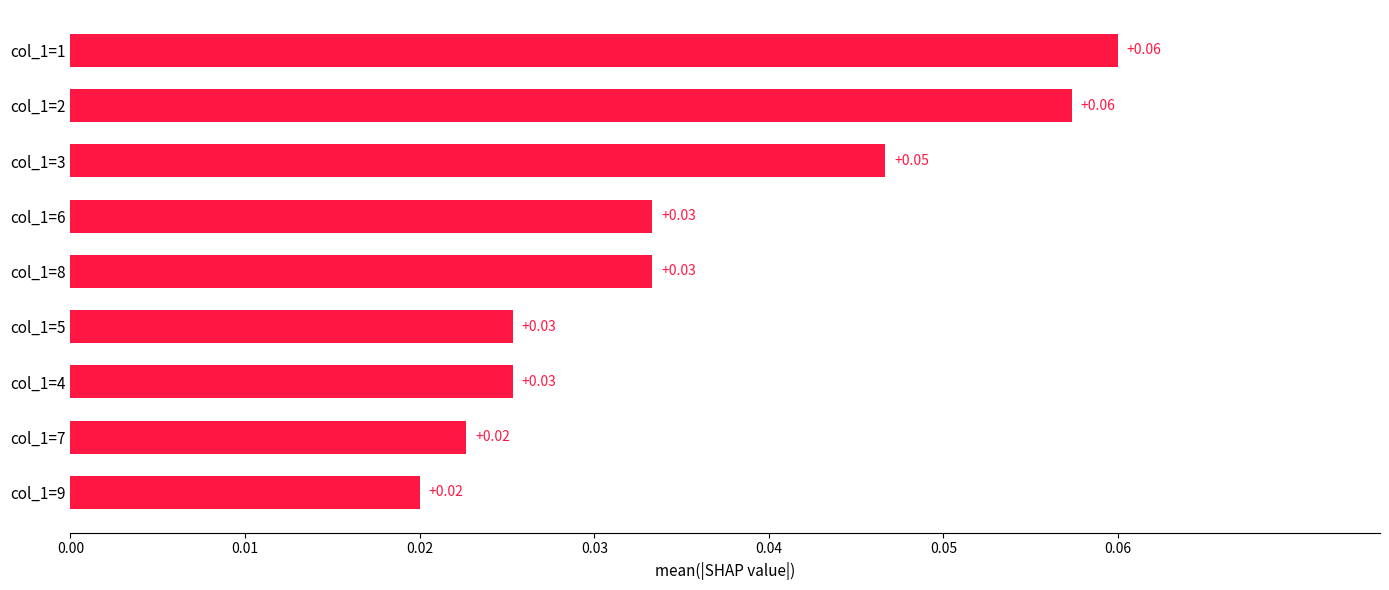

Between col_1=9 and col_1=4, which is larger?

col_1=4